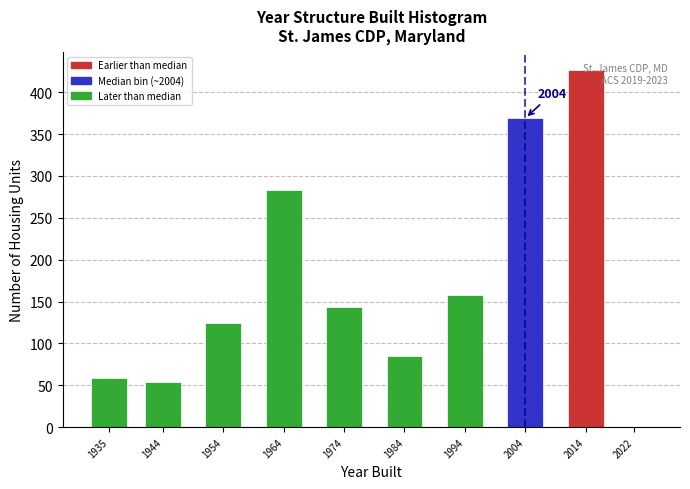

Where is the data nearest to the value 213?

1994